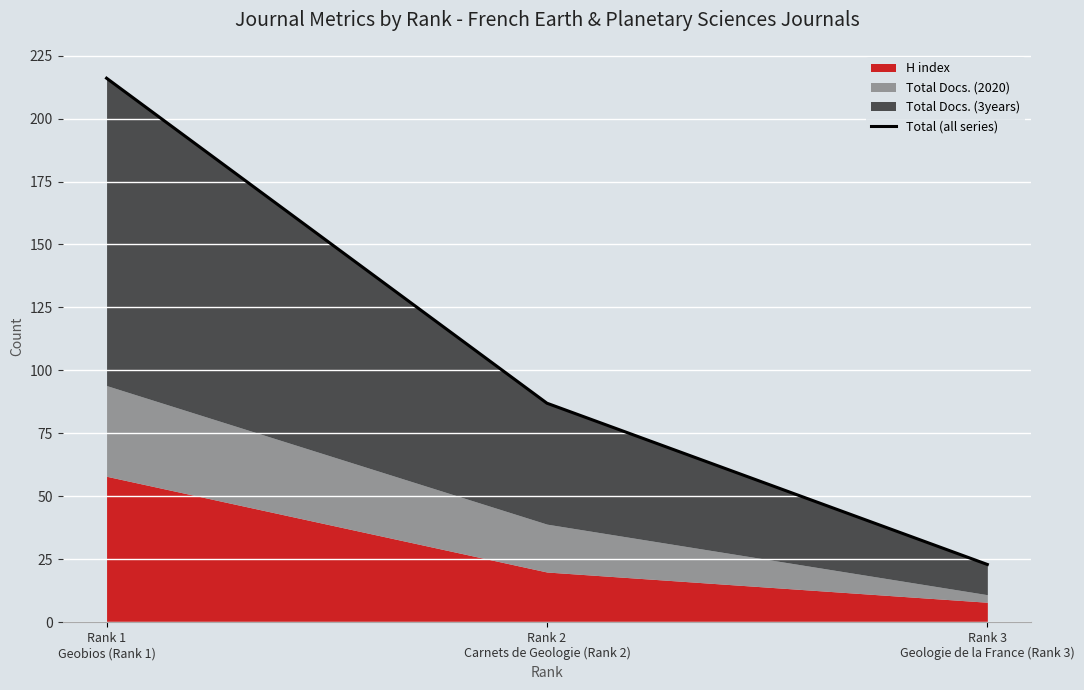

Reading left to right, what are all the values shown in this chart?

Rank 1
Geobios (Rank 1)=216	Rank 2
Carnets de Geologie (Rank 2)=87	Rank 3
Geologie de la France (Rank 3)=23